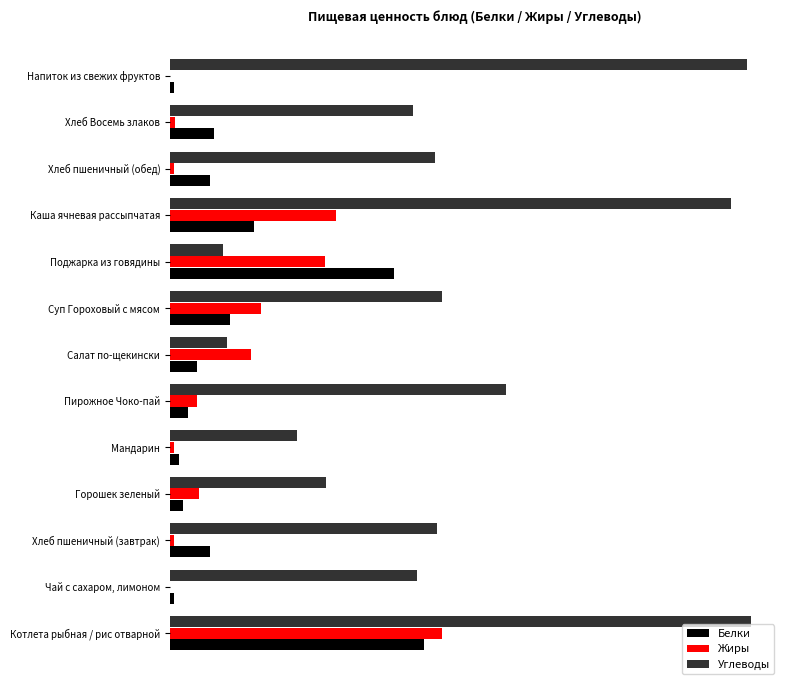

What are all the series names shown in the legend?

Белки, Жиры, Углеводы